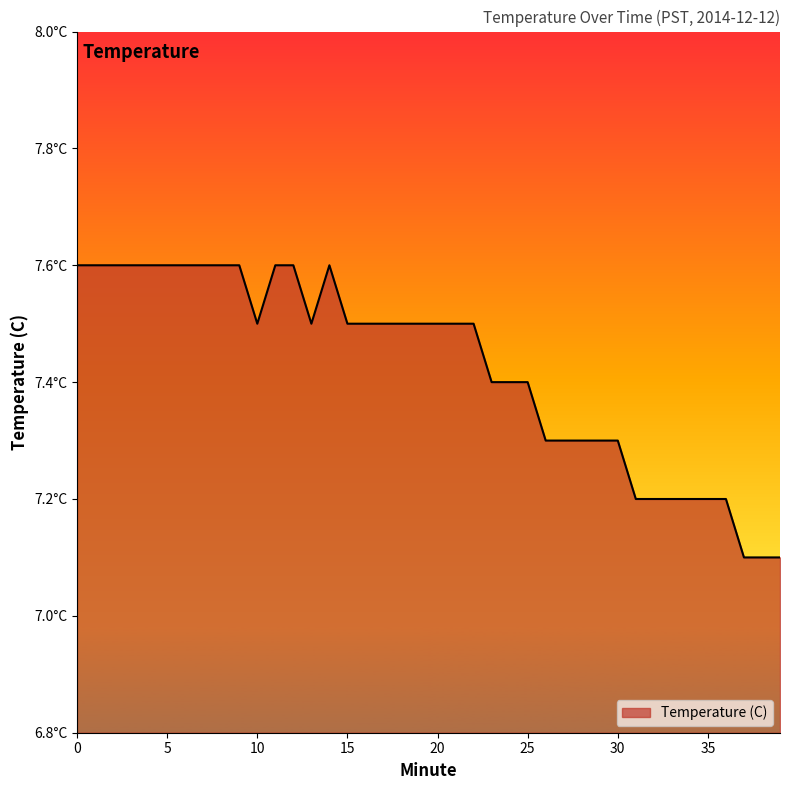

What is the minimum value shown in the chart?

7.1